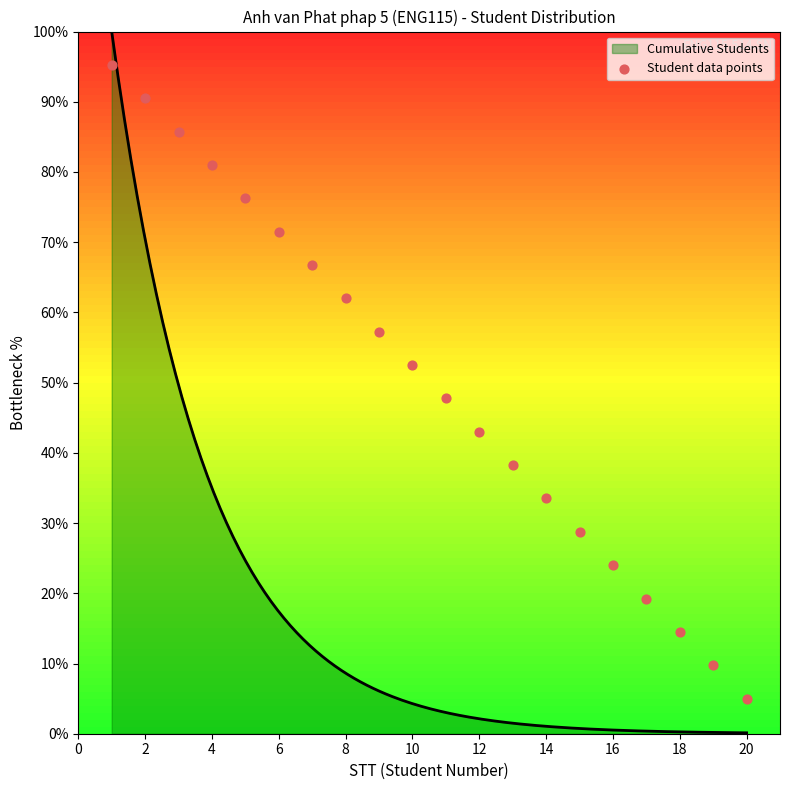

What is the maximum value for Cumulative Students?

100.0